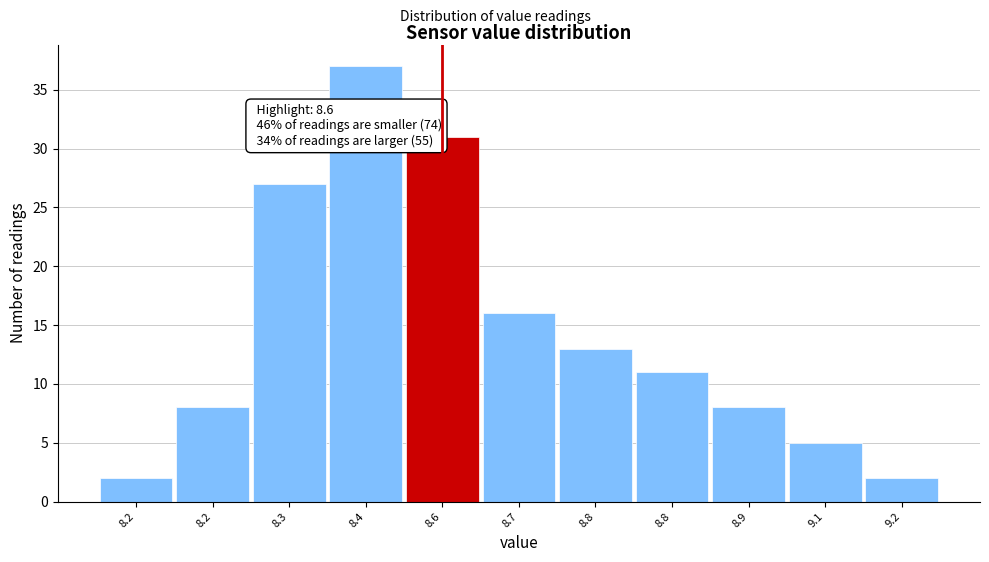

Are the bars horizontal?

No